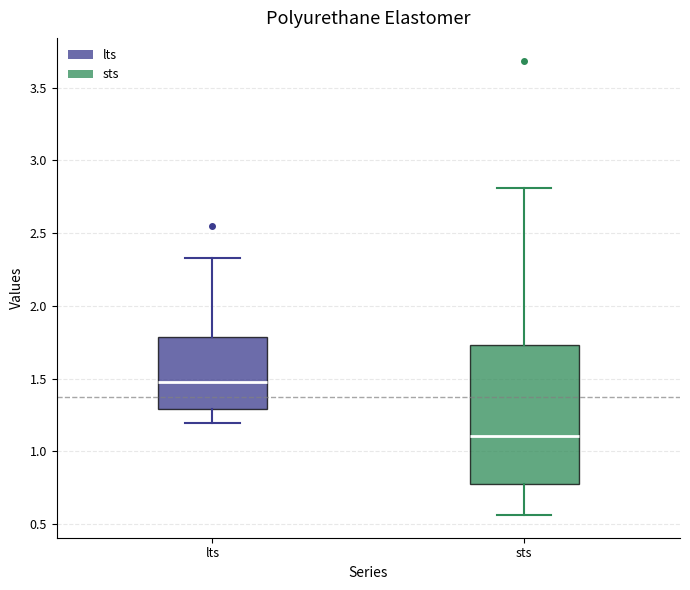

Reading left to right, read every box against the y-axis: the position of its median line, the range the box covers, and the ends of its whiskers. The values are not printed on the chart, so give them approximately, as read against the axis.

lts: median 1.50, box 1.30 to 1.80, whiskers 1.20 to 2.35
sts: median 1.10, box 0.75 to 1.75, whiskers 0.55 to 2.80